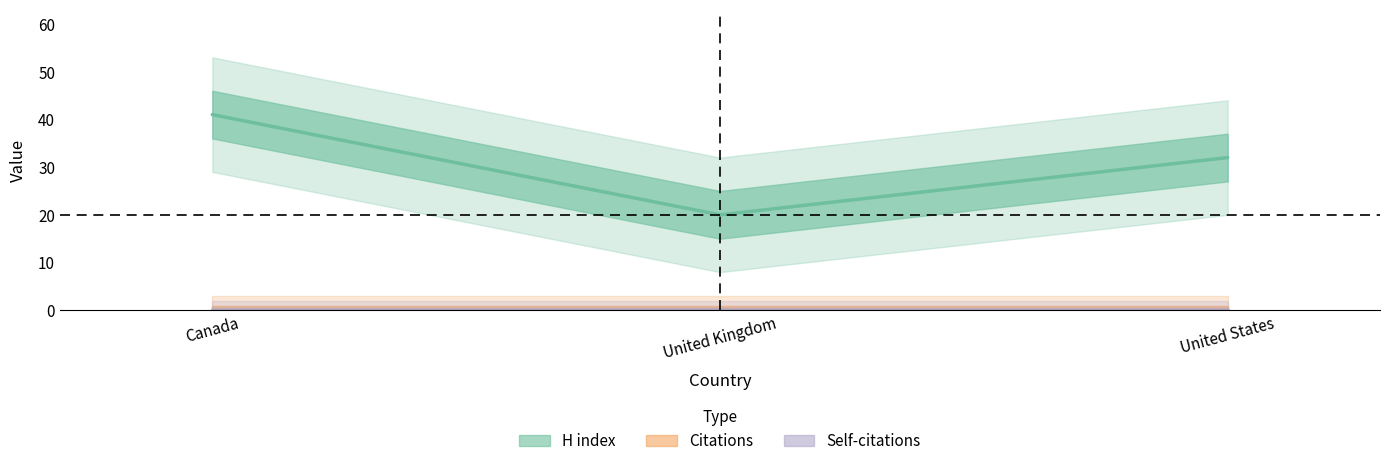

What is the total value across all series at United States?

32